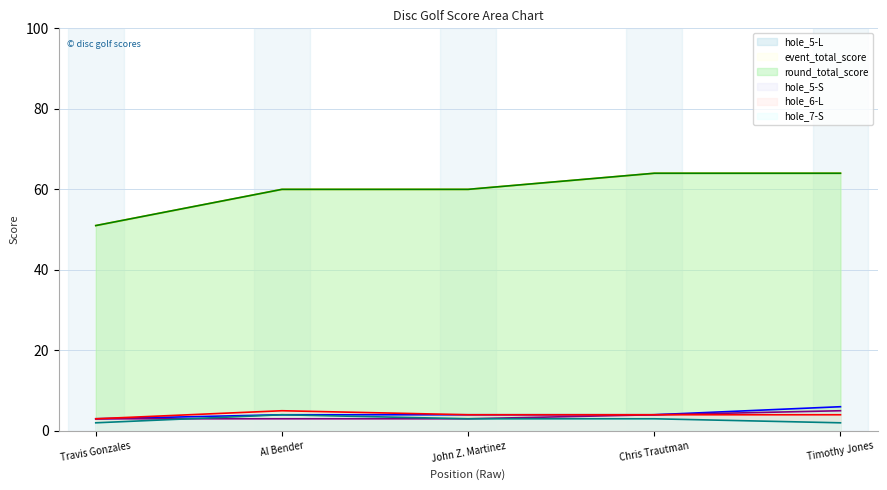

How many data points in event_total_score are above 60?

2